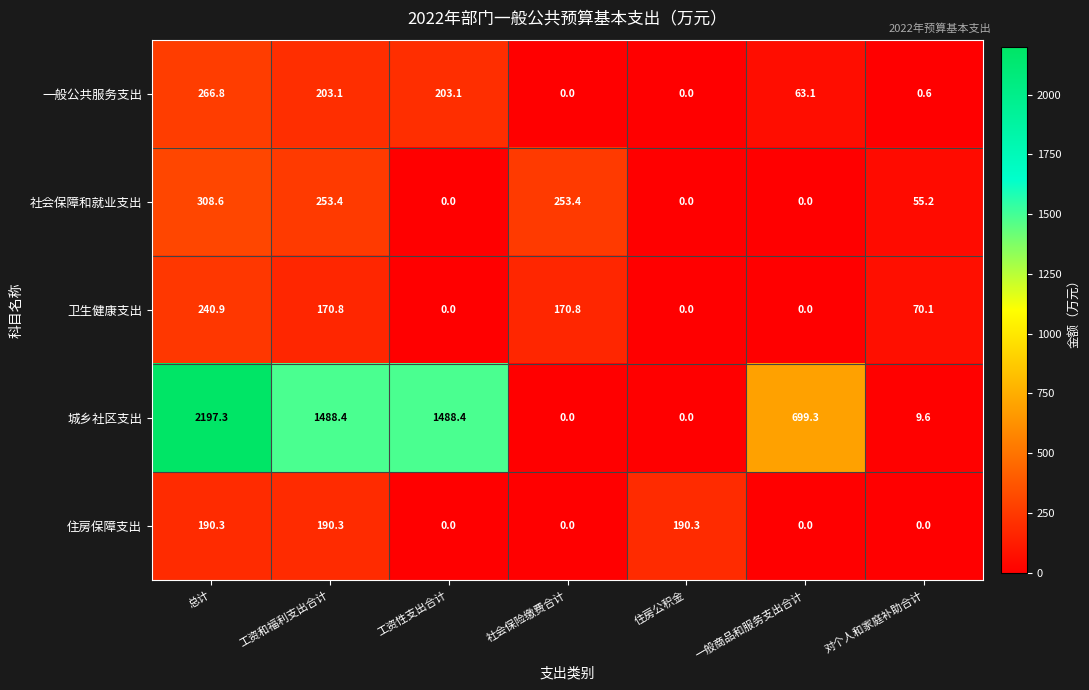

At 工资和福利支出合计, list the series in order from largest to smallest.

城乡社区支出, 社会保障和就业支出, 一般公共服务支出, 住房保障支出, 卫生健康支出